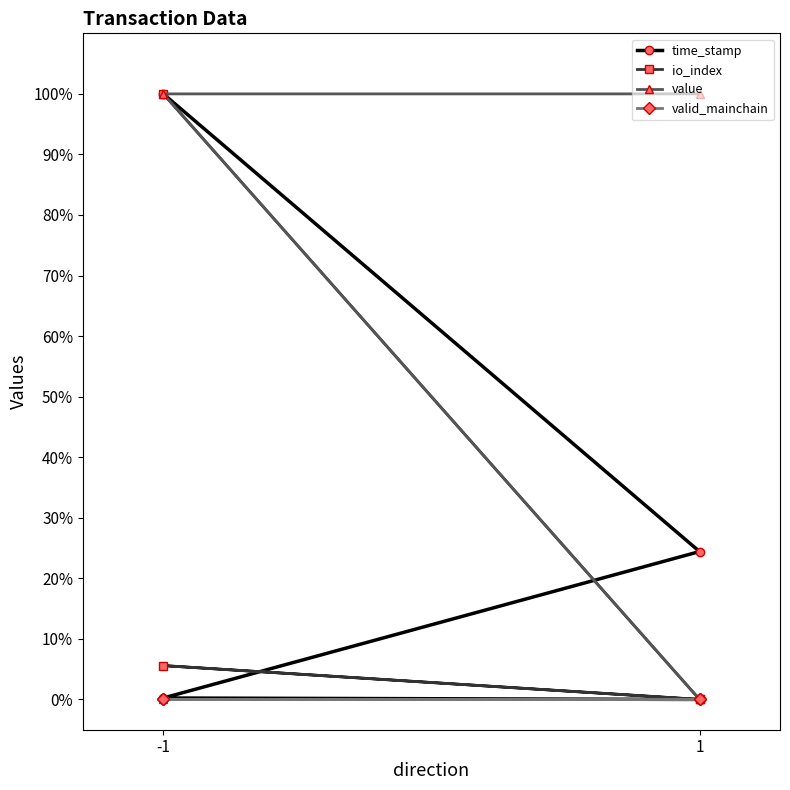

Where is io_index nearest to the value 50?

-1